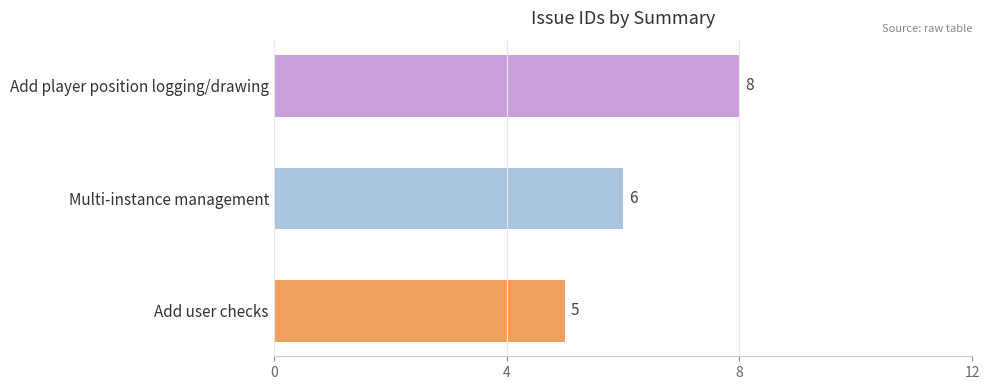

Count the number of categories in the chart.

3